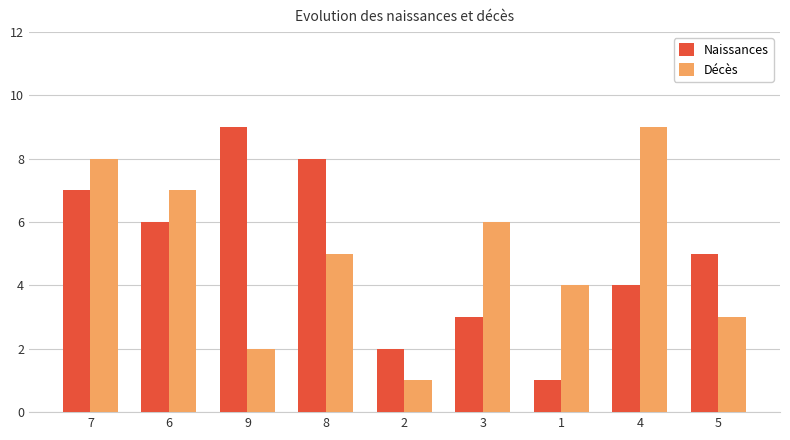

What is the spread (max minus min) of values at 8?

3